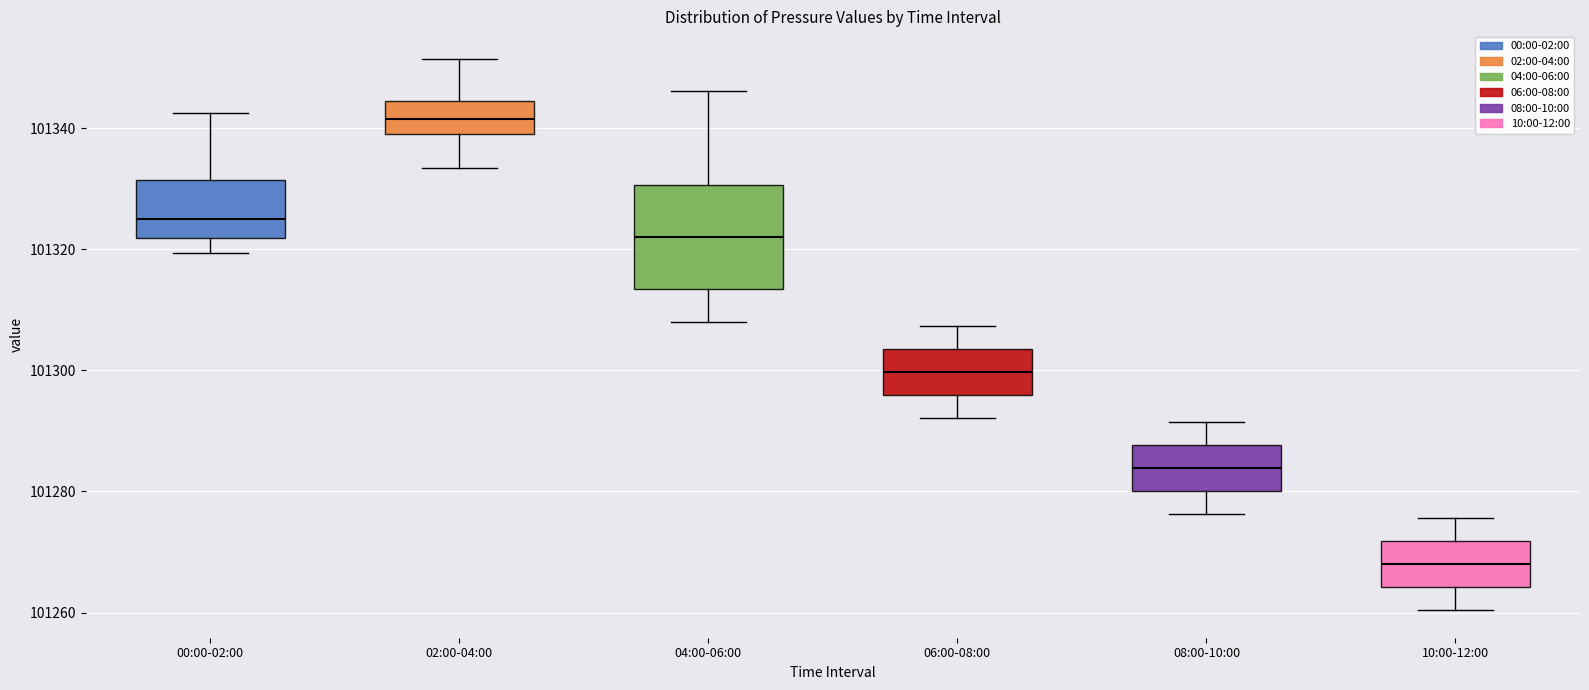

Where does the lower whisker of the box for 10:00-12:00 end on the y-axis? The values are not printed on the chart, so give them approximately, as read against the axis.

101260